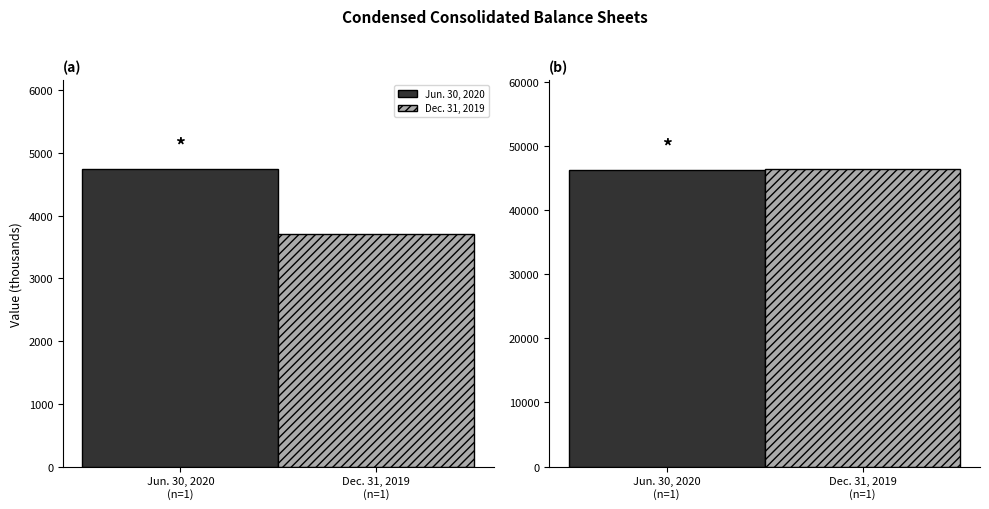

What is the value of the Jun. 30, 2020 bar at the 1st from the left?

4741